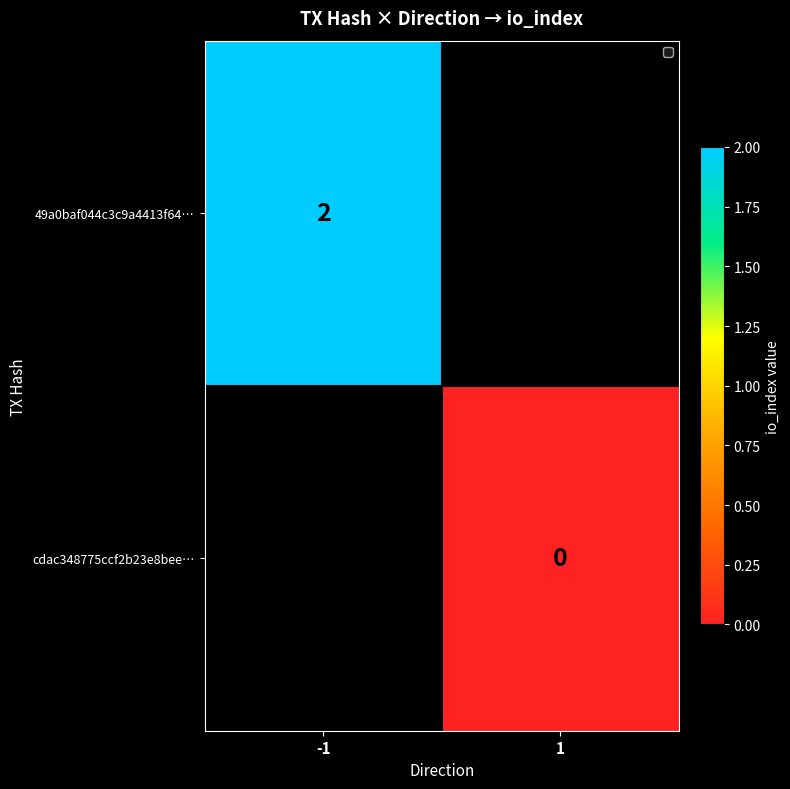

True or false: 49a0baf044c3c9a4413f64… has a value of 1 at -1.

False